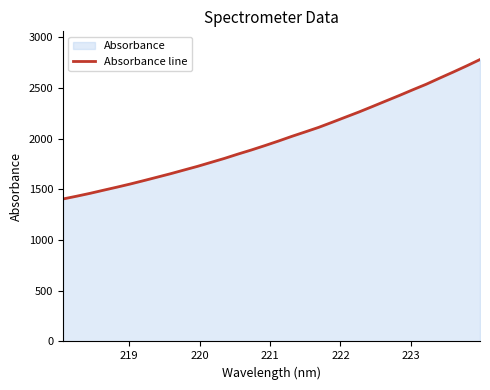

What is the difference between the second highest and minimum values?

1311.6